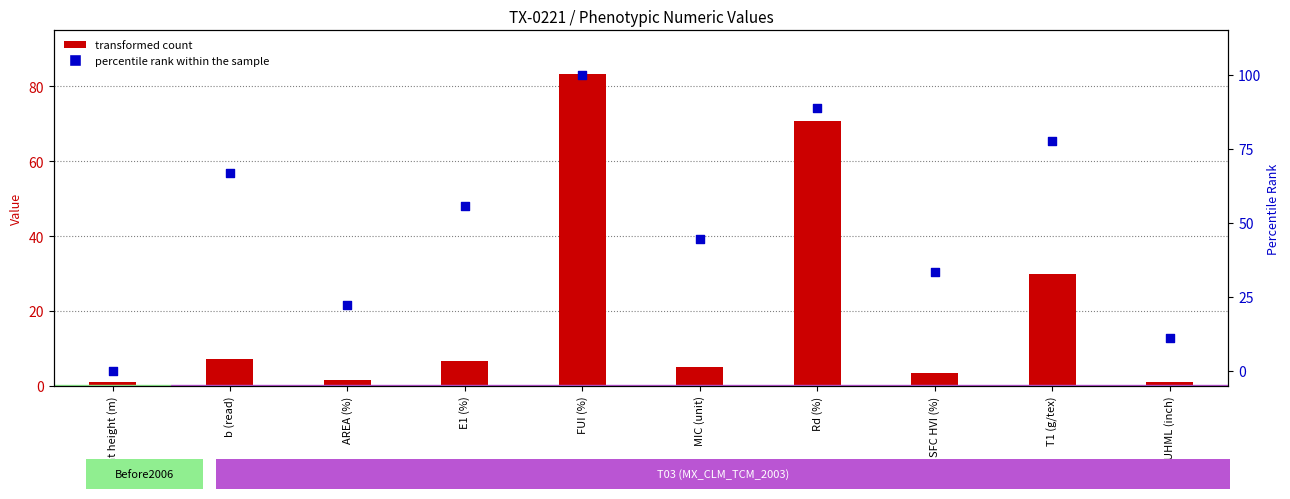

Which series contains the highest Y value?

percentile rank within the sample